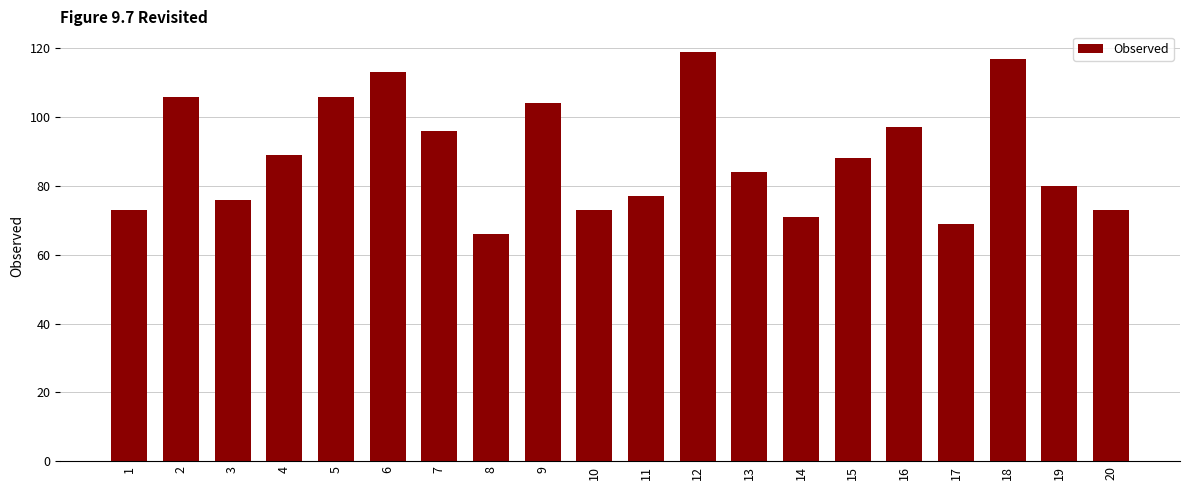

Does the chart contain any negative values?

No